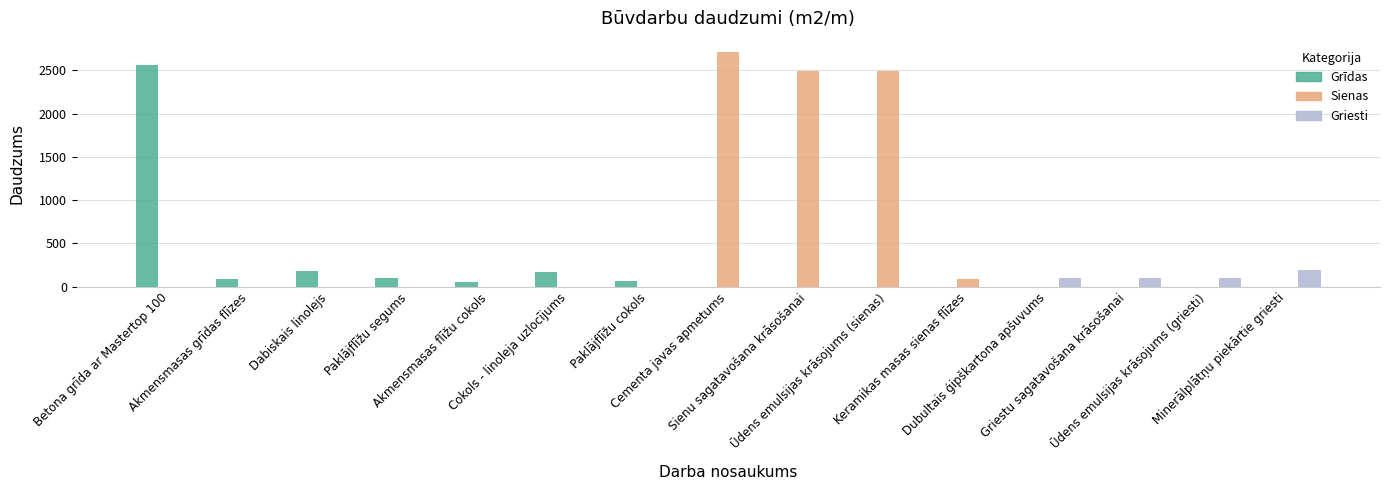

At which label does Griesti reach its peak?

Minerālplātņu piekārtie griesti